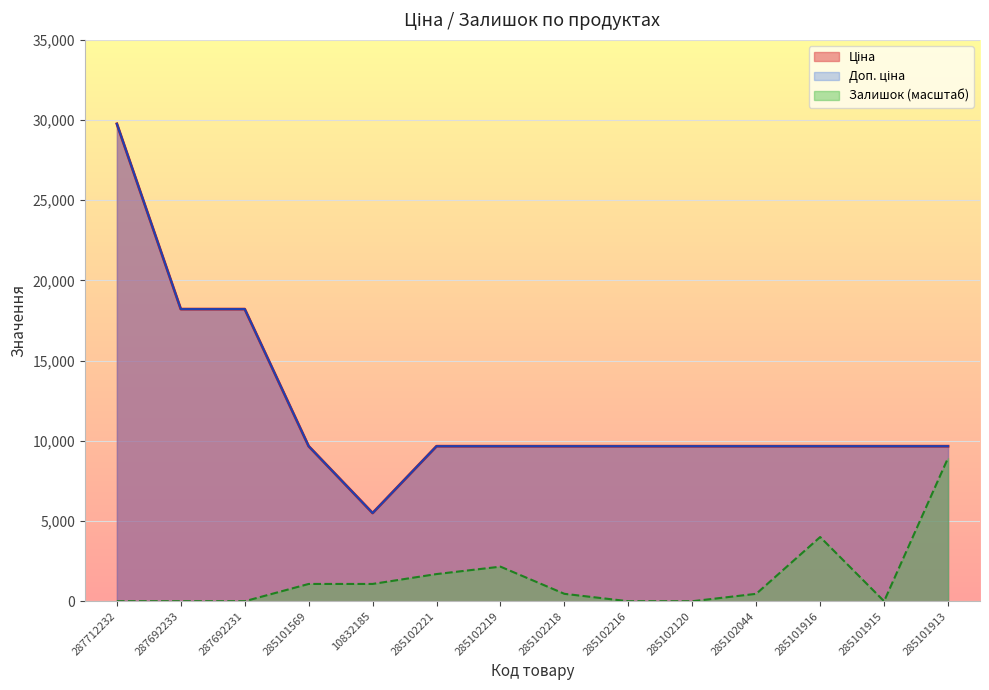

Reading left to right, extract all data points from this chart.

Ціна: 287712232=29761.5	287692233=18212.0	287692231=18212.0	285101569=9664.7	10832185=5497.3	285102221=9664.7	285102219=9664.7	285102218=9664.7	285102216=9664.7	285102120=9664.7	285102044=9664.7	285101916=9664.7	285101915=9664.7	285101913=9664.7
Доп. ціна: 287712232=29761.5	287692233=18212.0	287692231=18212.0	285101569=9664.7	10832185=5497.3	285102221=9664.7	285102219=9664.7	285102218=9664.7	285102216=9664.7	285102120=9664.7	285102044=9664.7	285101916=9664.7	285101915=9664.7	285101913=9664.7
Залишок: 287712232=0.0	287692233=0.0	287692231=0.0	285101569=1077.6	10832185=1077.6	285102221=1693.3	285102219=2155.1	285102218=461.8	285102216=0.0	285102120=0.0	285102044=461.8	285101916=4002.4	285101915=0.0	285101913=8928.4